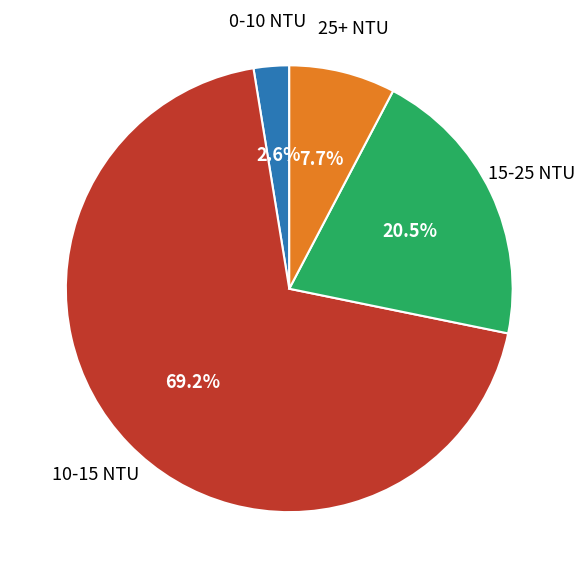

Is there any slice that represents more than half of the pie?

Yes